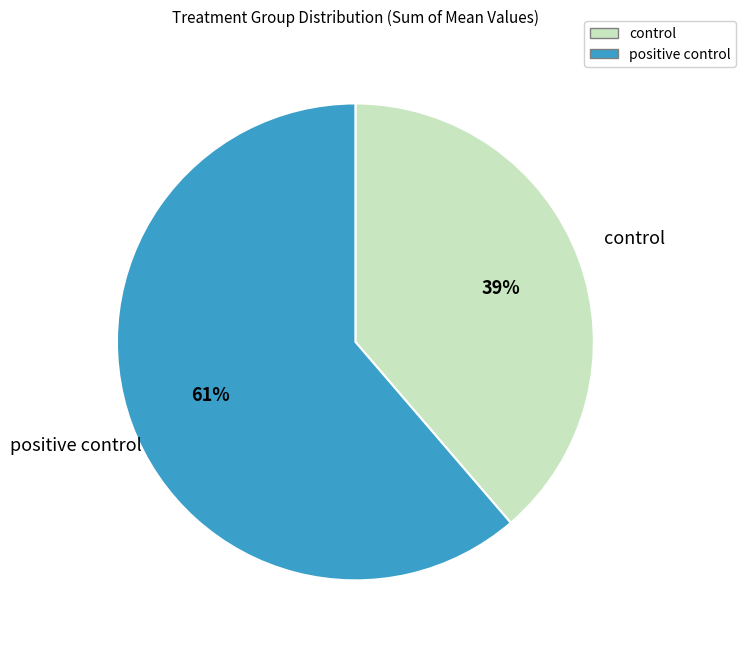

How many slices are in this pie chart?

2